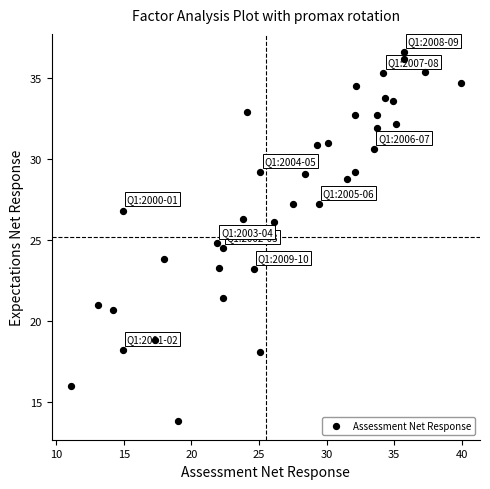

What is the range of Y values (max minus min)?

22.8